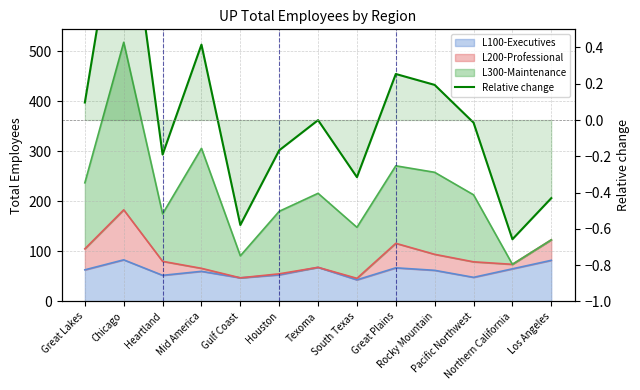

What is the label of the 1st point from the left?

Great Lakes